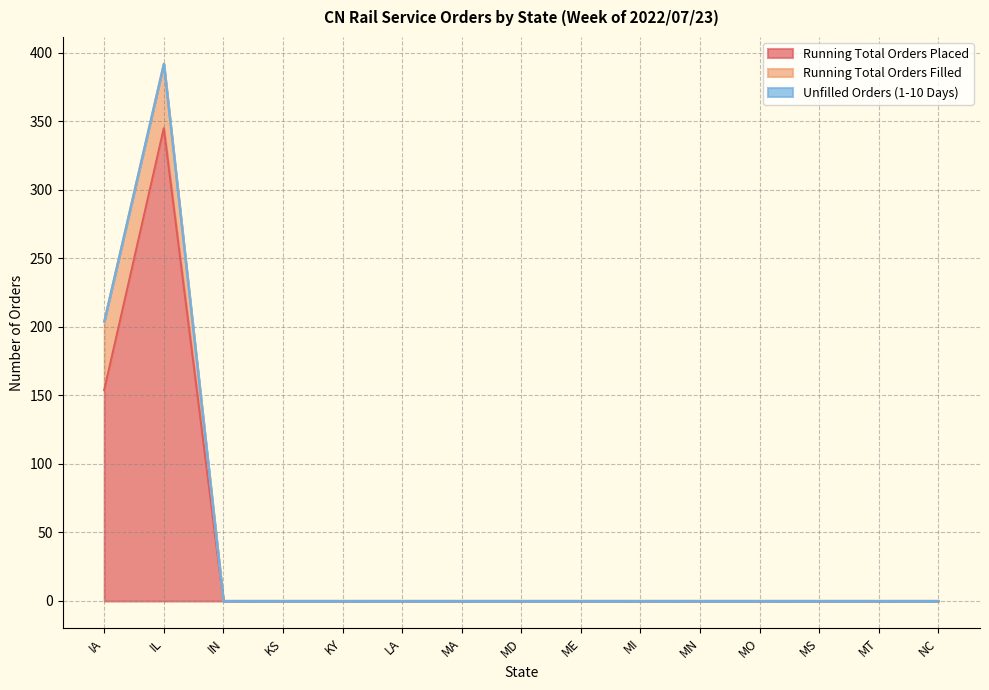

True or false: Running Total Orders Filled has more than 1 interior local peaks.

False